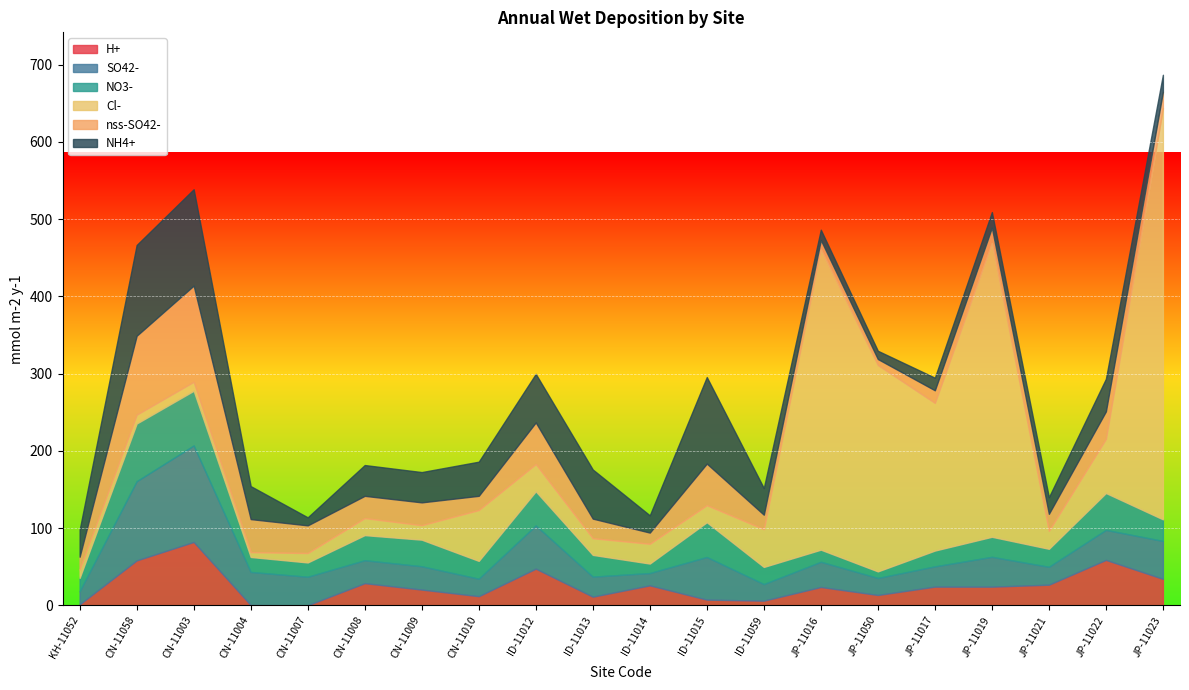

How many data points in SO42- are less than 32?

10